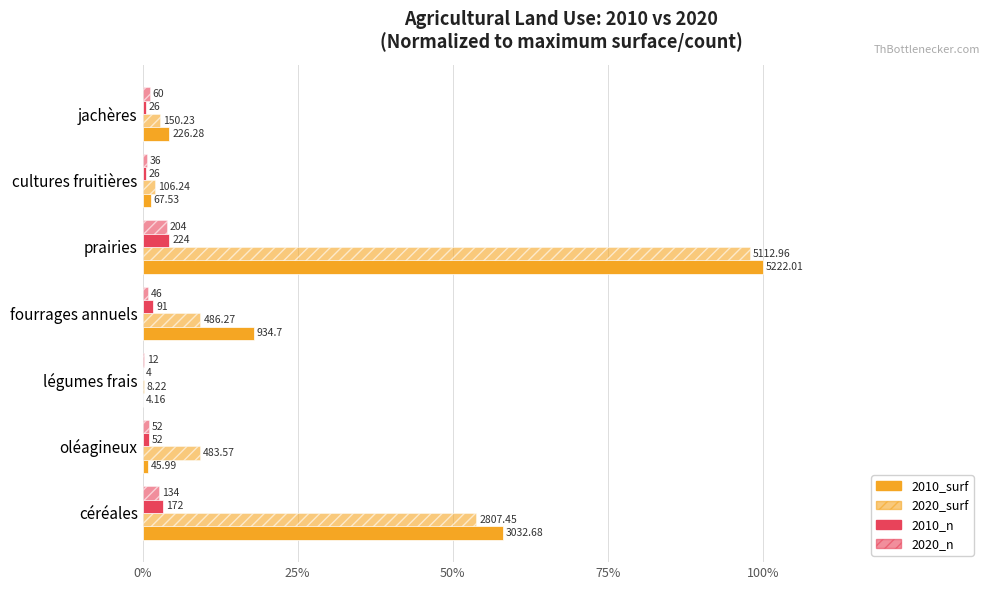

What position from the left is jachères?

7